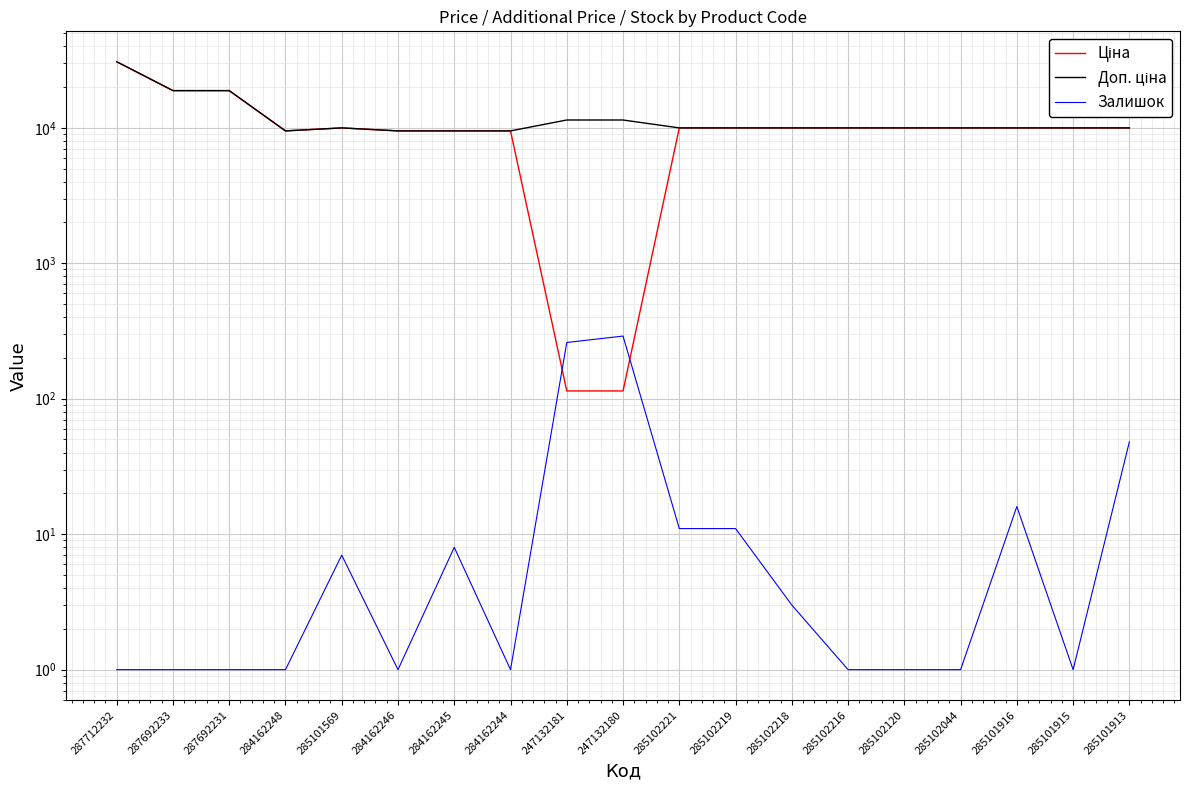

At which label is Залишок closest to 145?

285101913